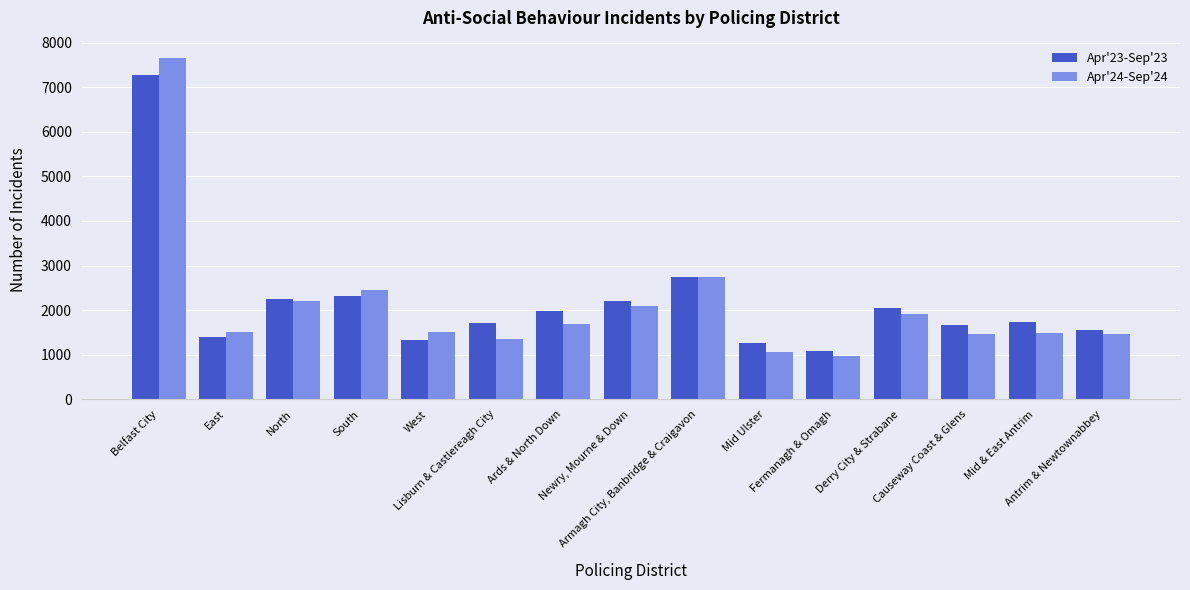

What is the average value of the Apr'23-Sep'23 series?

2170